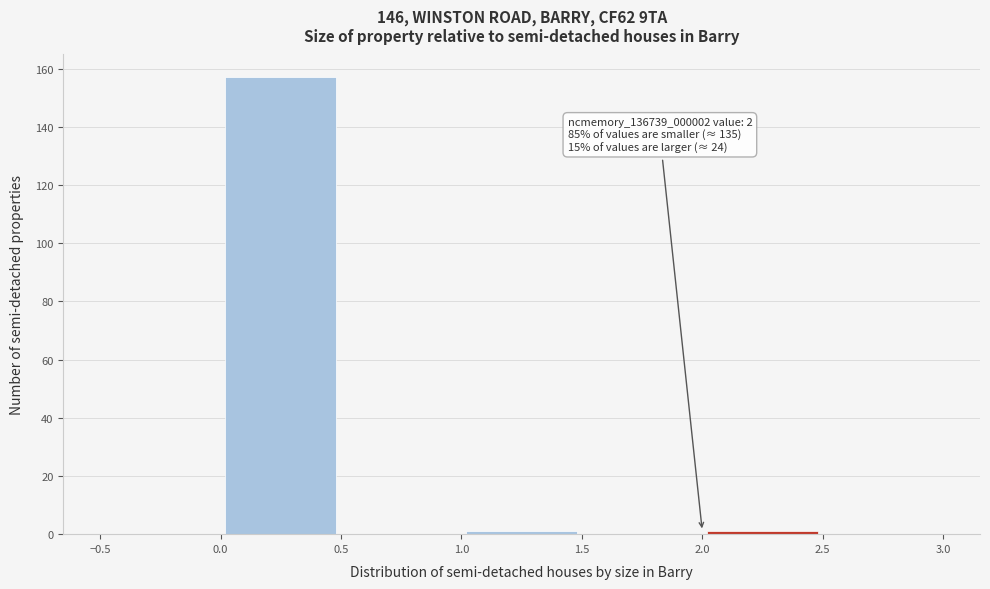

Which range on the x-axis has the tallest bar?

0.0 to 0.5